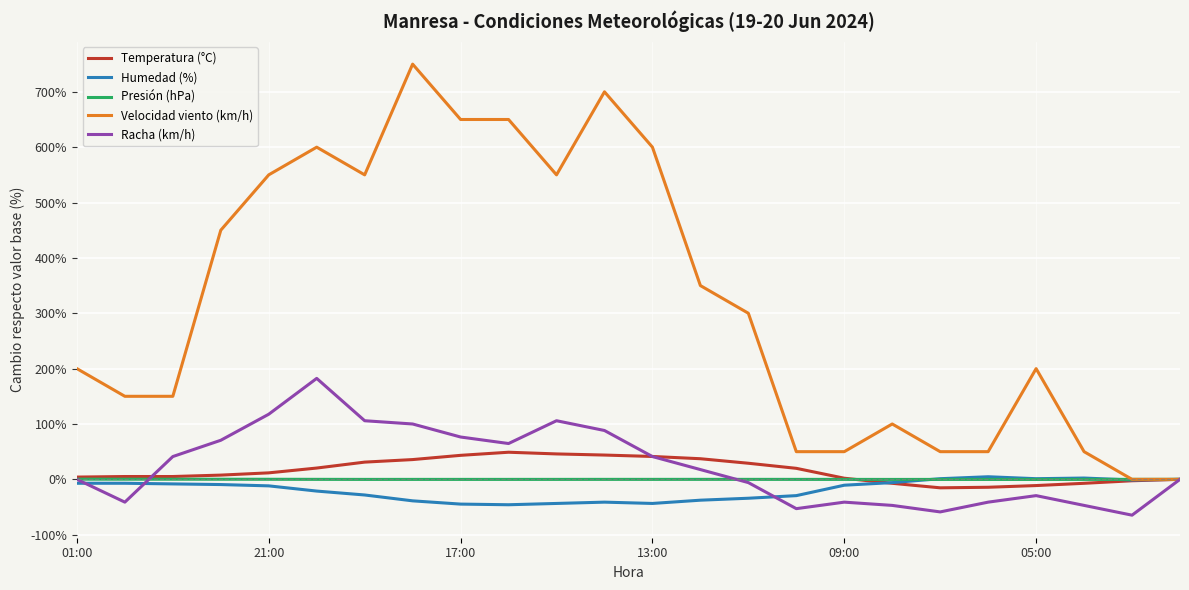

Which series has the largest range (max minus min)?

Velocidad viento (km/h)